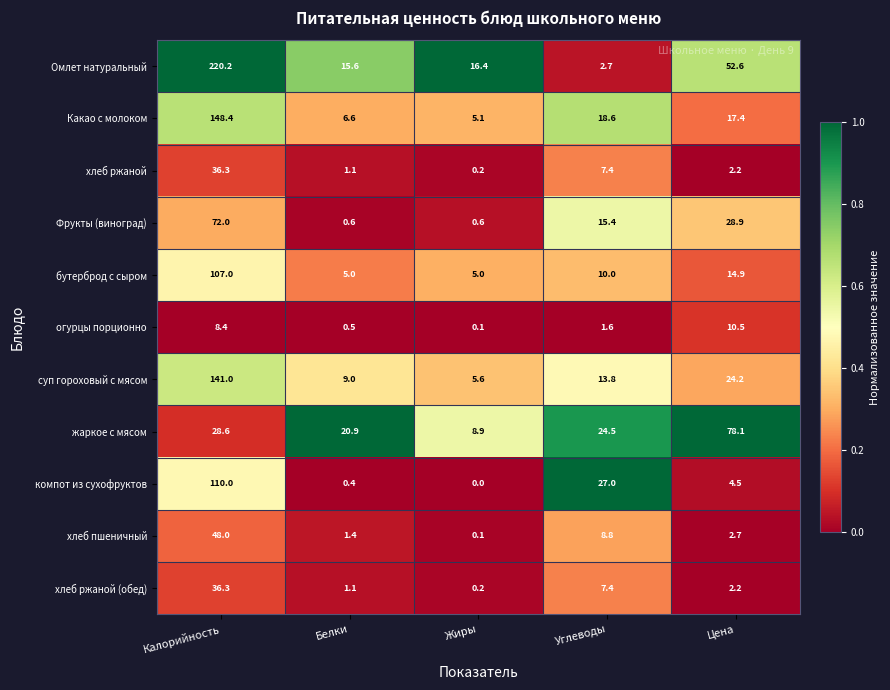

Count the number of categories in the chart.

5